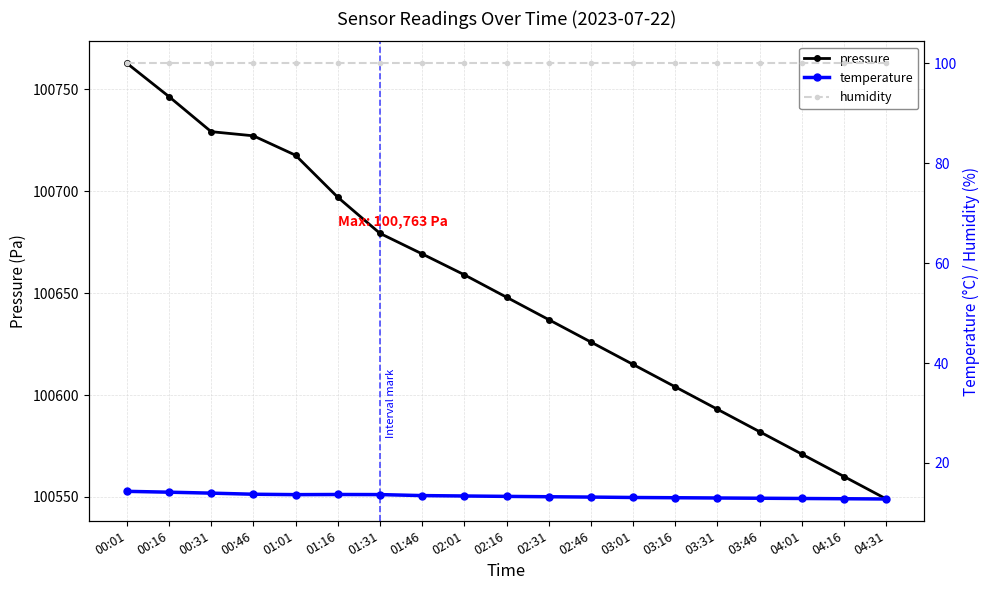

Reading left to right, list all the values displayed in this chart.

pressure: 00:01=100762.8	00:16=100746.4	00:31=100729.2	00:46=100727.2	01:01=100717.7	01:16=100697.1	01:31=100679.3	01:46=100669.2	02:01=100659.0	02:16=100648.0	02:31=100637.0	02:46=100626.0	03:01=100615.0	03:16=100604.0	03:31=100593.0	03:46=100582.0	04:01=100571.0	04:16=100560.0	04:31=100549.0
temperature: 00:01=14.3	00:16=14.2	00:31=14.0	00:46=13.8	01:01=13.7	01:16=13.7	01:31=13.7	01:46=13.5	02:01=13.4	02:16=13.3	02:31=13.2	02:46=13.2	03:01=13.1	03:16=13.1	03:31=13.0	03:46=12.9	04:01=12.9	04:16=12.8	04:31=12.8
humidity: 00:01=100.0	00:16=100.0	00:31=100.0	00:46=100.0	01:01=100.0	01:16=100.0	01:31=100.0	01:46=100.0	02:01=100.0	02:16=100.0	02:31=100.0	02:46=100.0	03:01=100.0	03:16=100.0	03:31=100.0	03:46=100.0	04:01=100.0	04:16=100.0	04:31=100.0